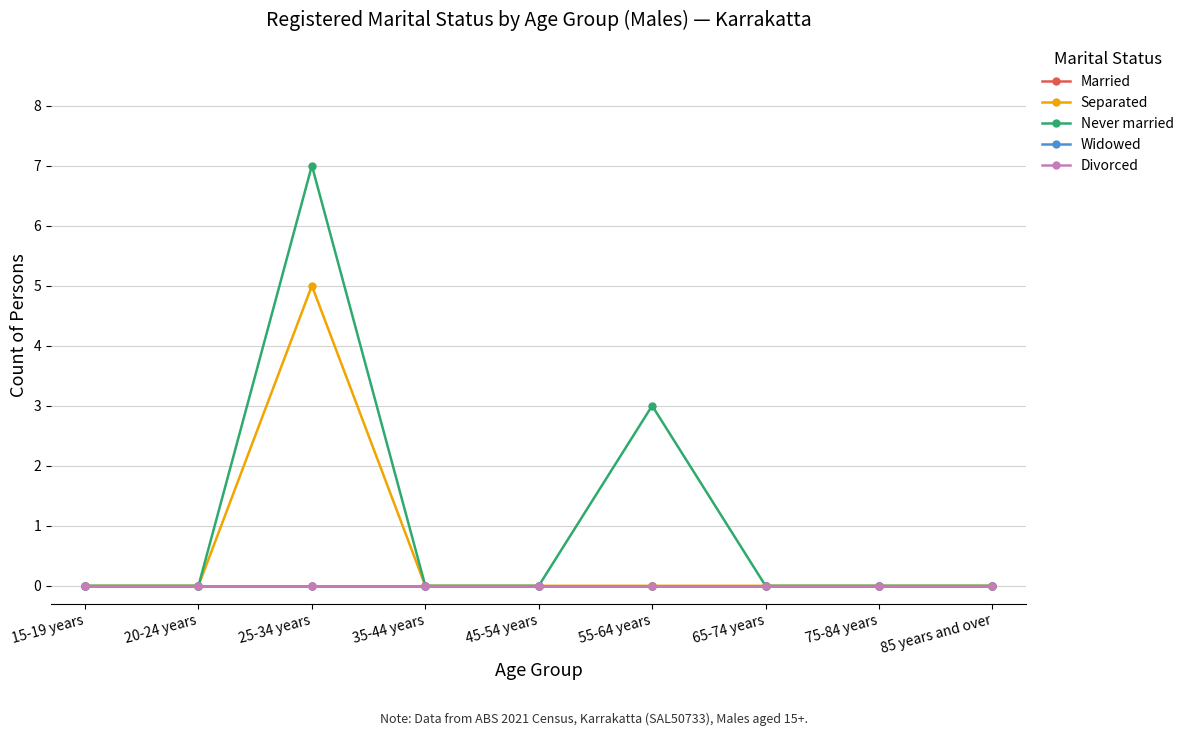

How many lines are shown in the chart?

5